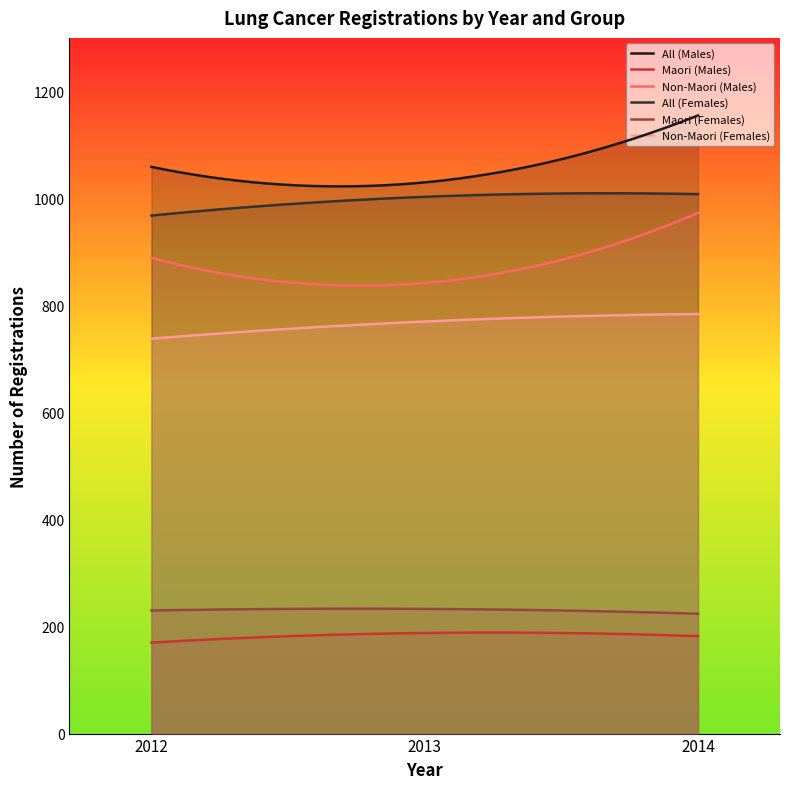

At how many categories does at least one series exceed 340?

300